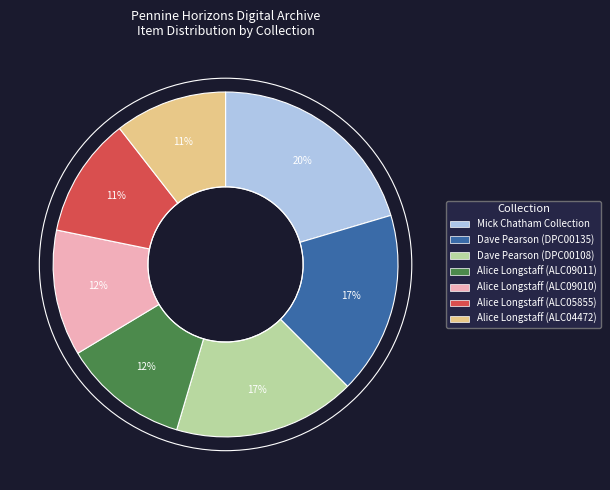

To the nearest percent, what is the combined percentage of Dave Pearson (DPC00108) and Alice Longstaff (ALC04472)?

28%